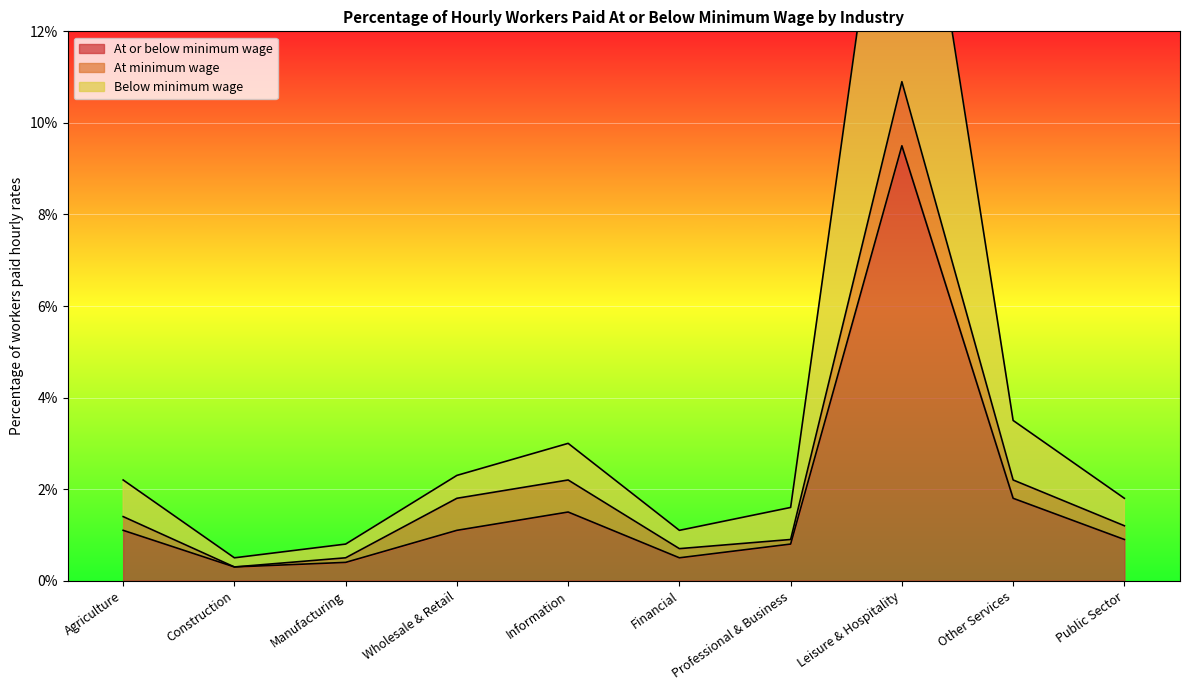

What value does the Below minimum wage series have at Manufacturing?

0.8